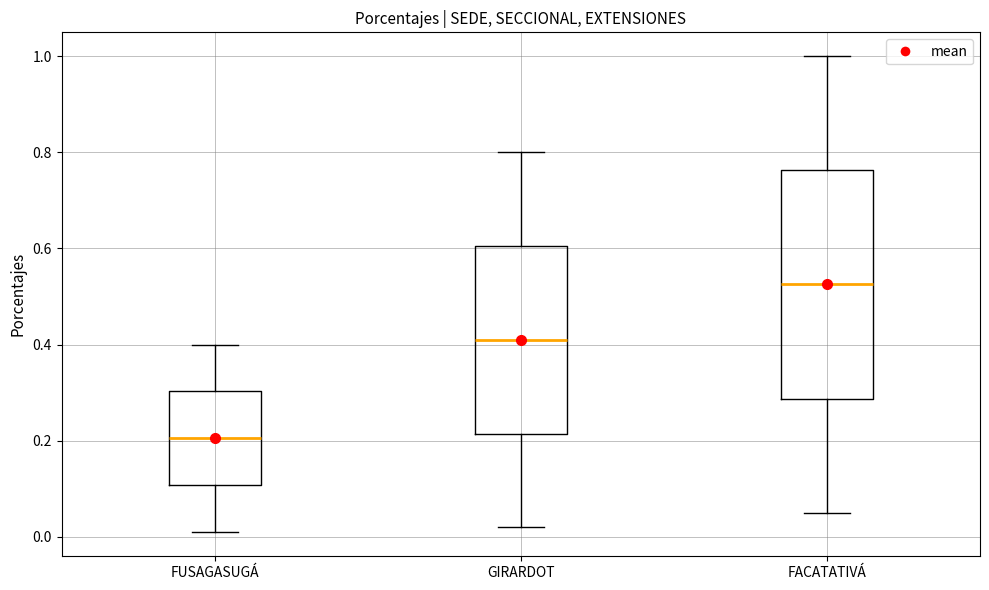

Where is the lower edge of the box for FACATATIVÁ on the y-axis? The values are not printed on the chart, so give them approximately, as read against the axis.

0.28